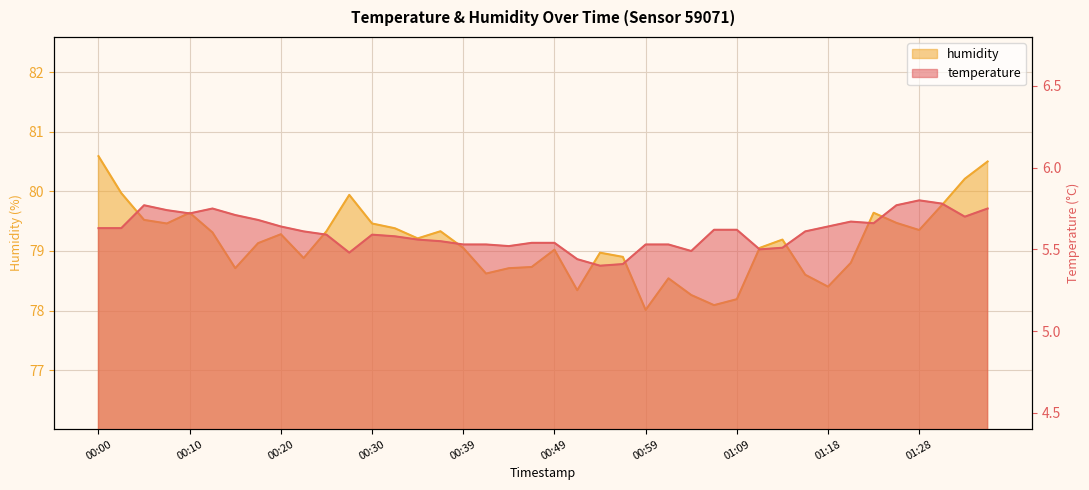

Rank the categories by humidity value from lowest to highest.

00:59, 01:06, 01:09, 01:04, 00:51, 01:18, 01:01, 01:16, 00:42, 00:15, 00:44, 00:47, 01:21, 00:22, 00:56, 00:54, 00:49, 00:39, 01:11, 00:17, 01:13, 00:34, 00:20, 00:12, 00:25, 00:37, 01:28, 00:32, 00:08, 00:30, 01:26, 00:05, 00:10, 01:23, 01:31, 00:27, 00:03, 01:33, 01:36, 00:00